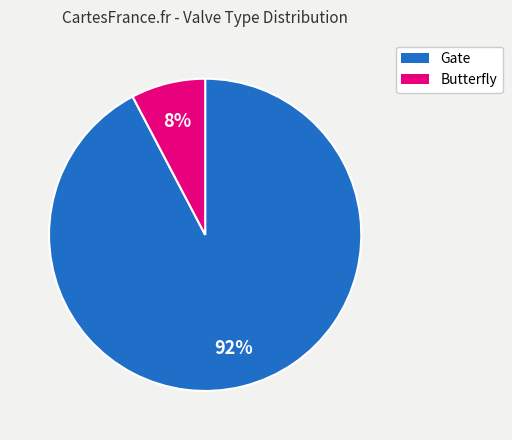

Is there any slice that represents more than half of the pie?

Yes